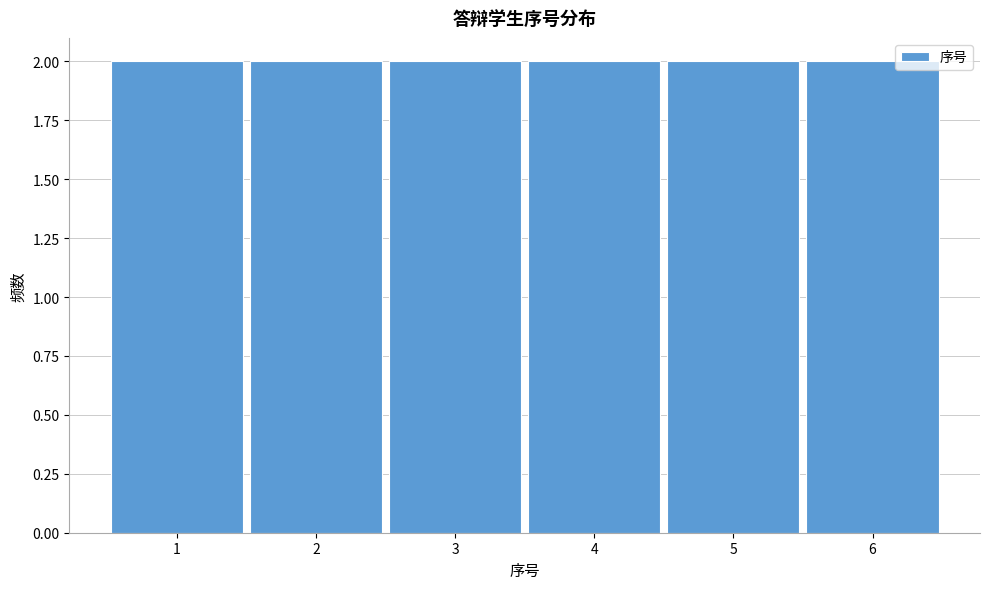

Reading left to right, transcribe this chart: for each bar, give the range it covers on the x-axis and its height. The values are not printed on the chart, so give them approximately, as read against the axis.

0.5 to 1.5: 2
1.5 to 2.5: 2
2.5 to 3.5: 2
3.5 to 4.5: 2
4.5 to 5.5: 2
5.5 to 6.5: 2